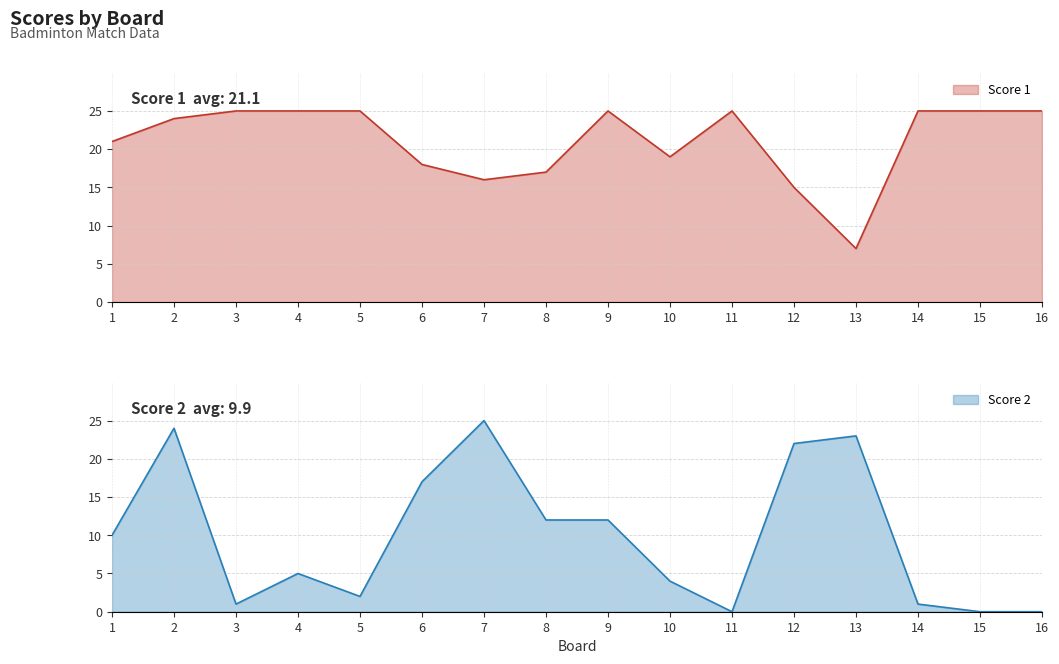

Count the number of categories in the chart.

16